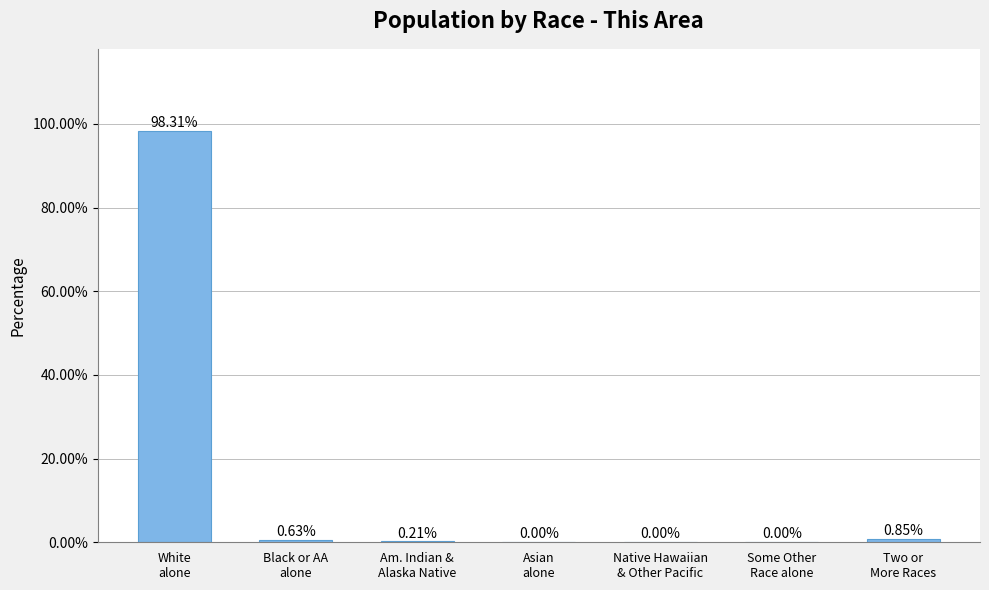

Which category has the lowest value across all series?

Asian
alone